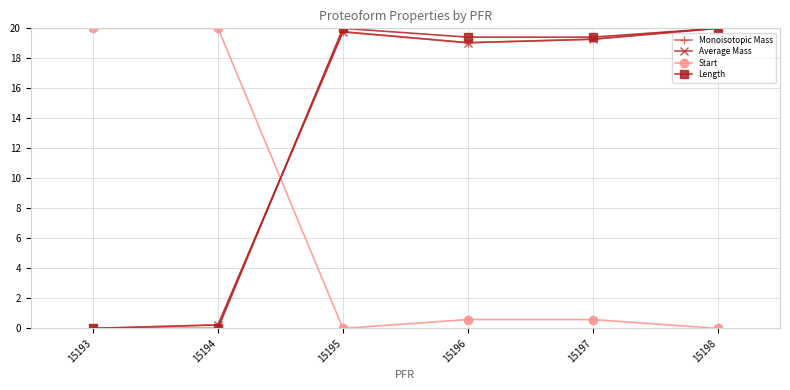

What is the maximum value for Average Mass?

20.0